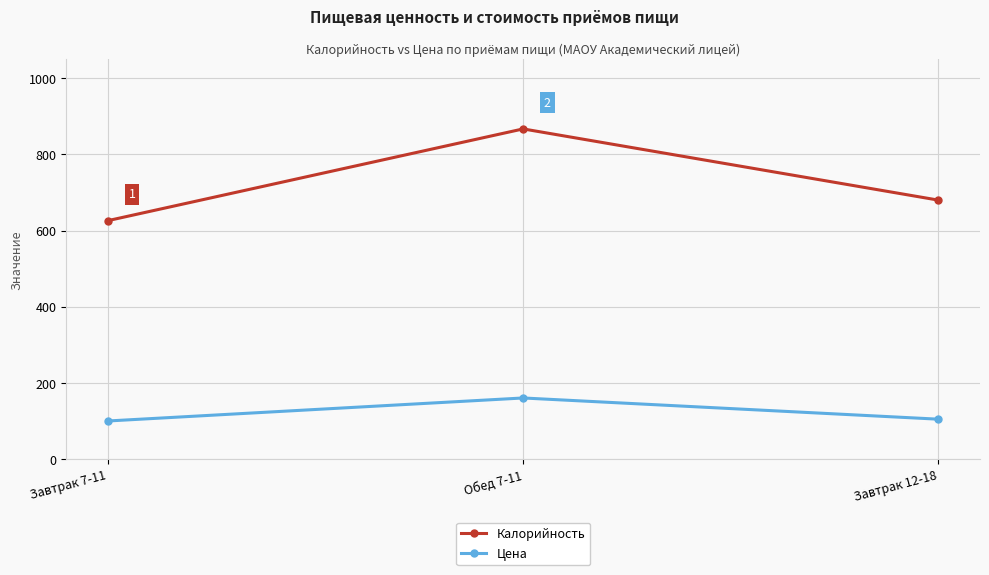

What position from the left is Завтрак 12-18?

3